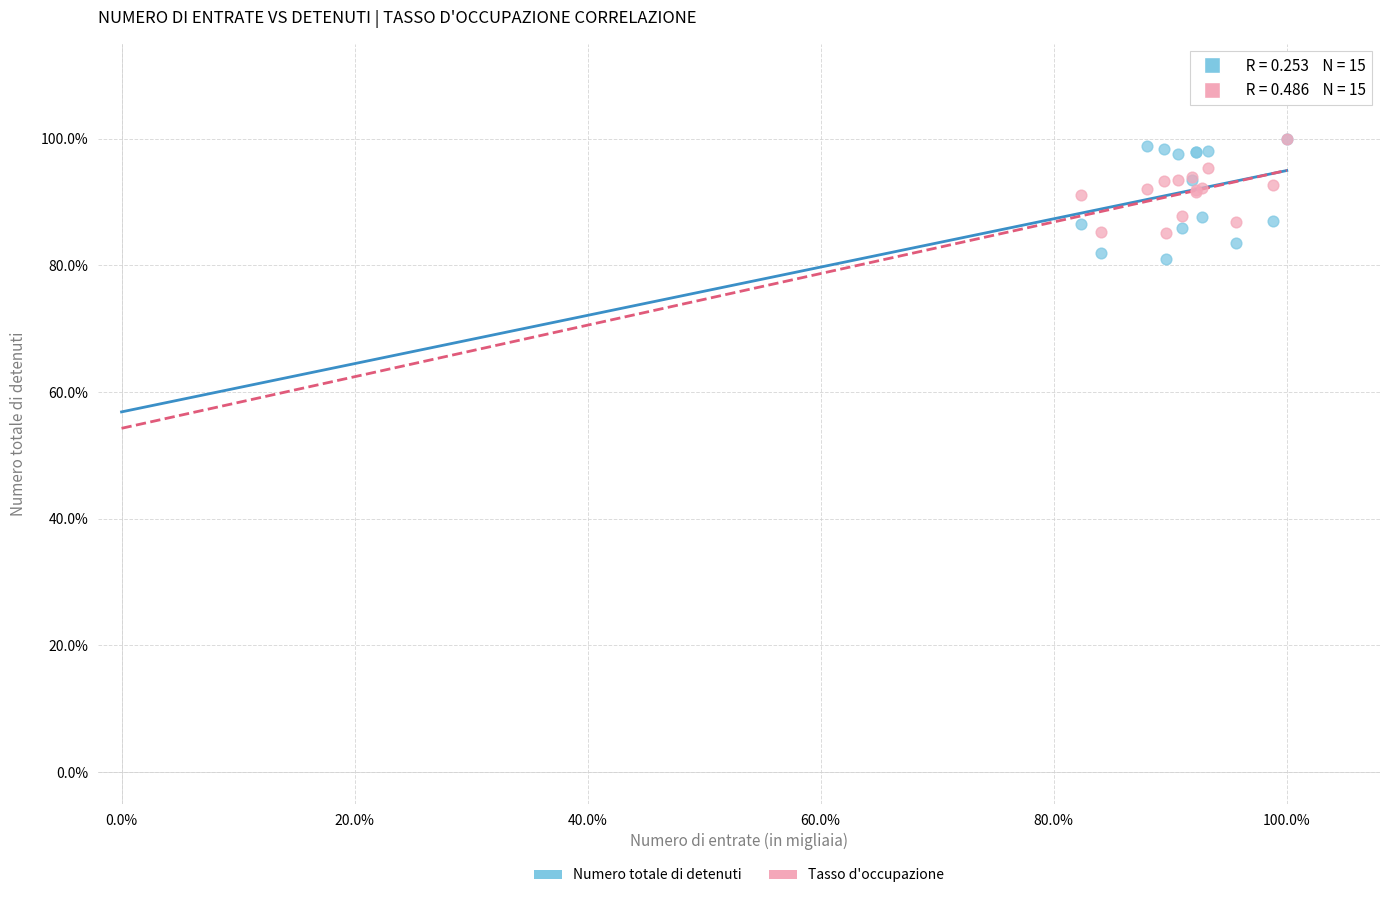

What are all the series names shown in the legend?

Numero totale di detenuti, Tasso d'occupazione